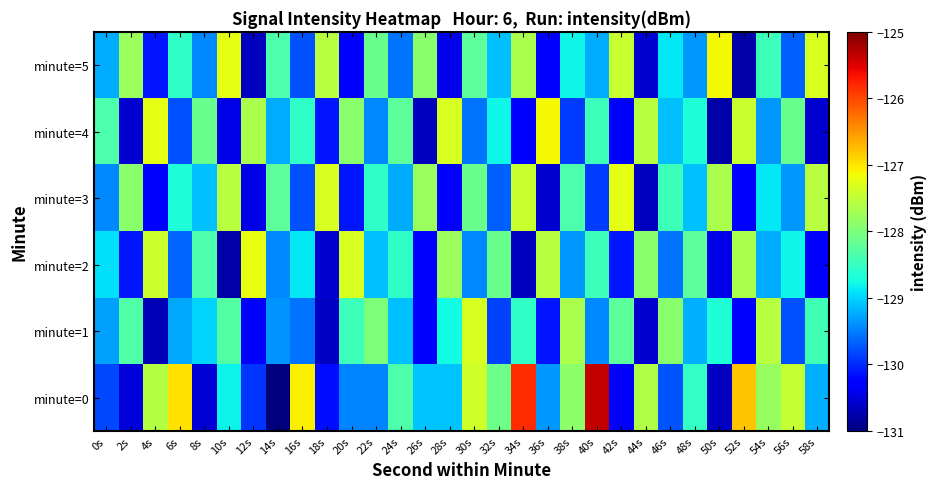

Which has a higher value, 26s or 20s?

26s